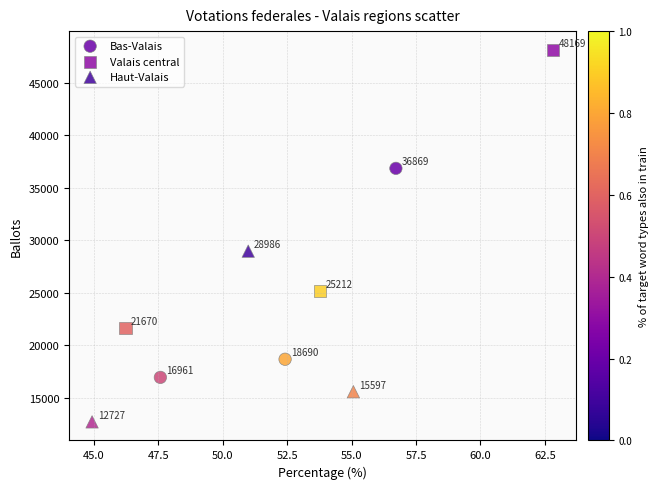

Which series reaches the minimum Y coordinate?

Haut-Valais